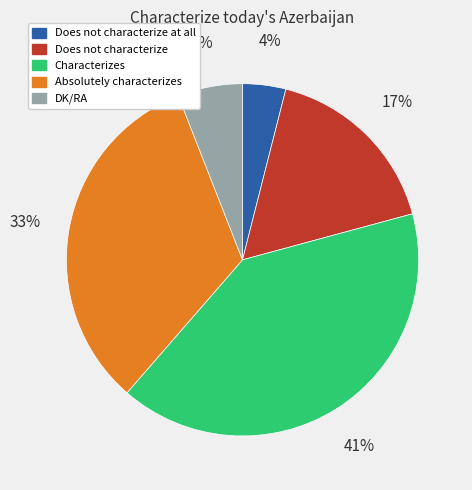

How many segments does this pie chart have?

5